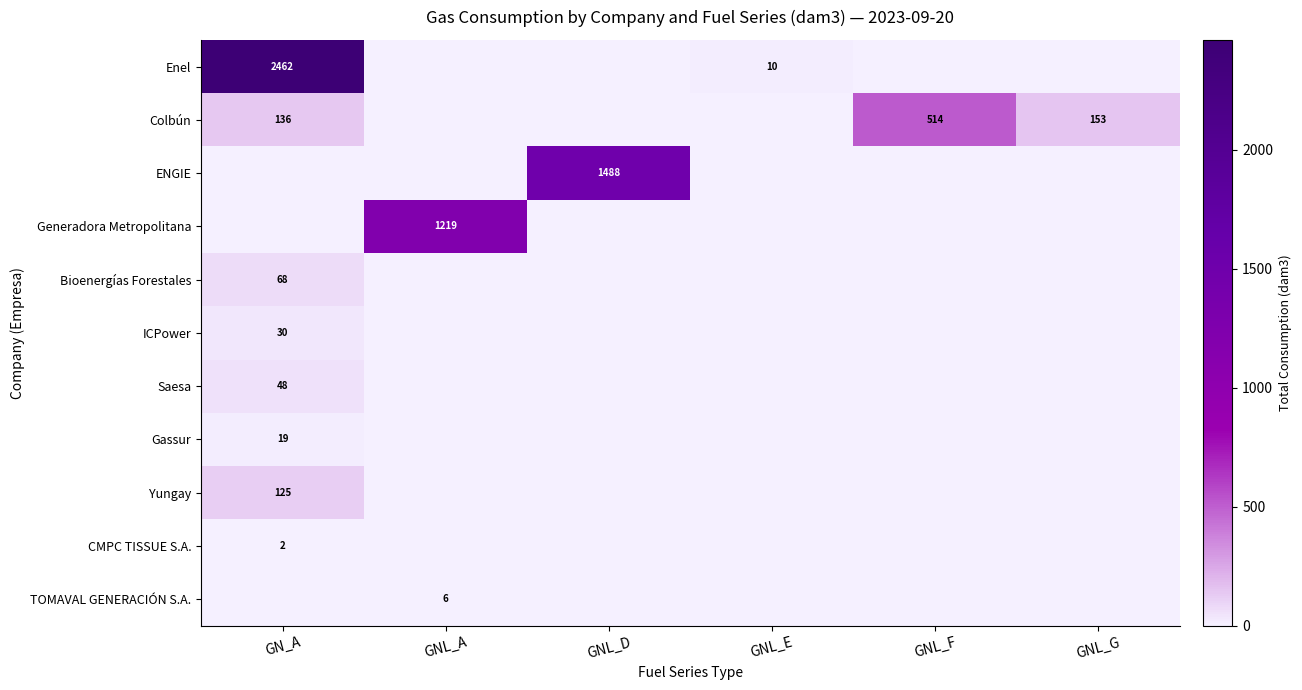

True or false: ENGIE has a value of 572 at GNL_D.

False